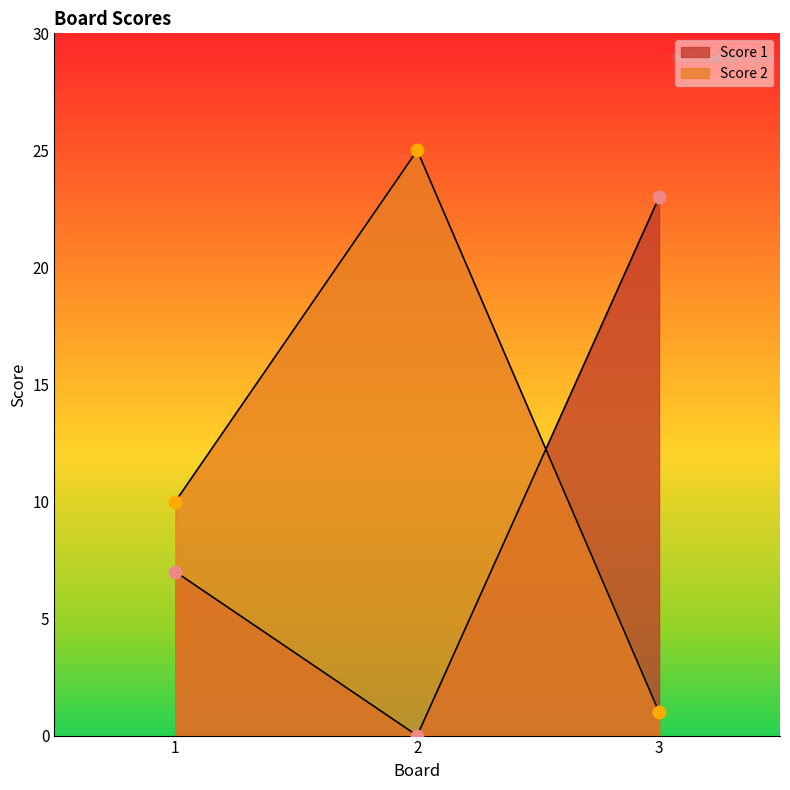

What are all the series names shown in the legend?

Score 1, Score 2